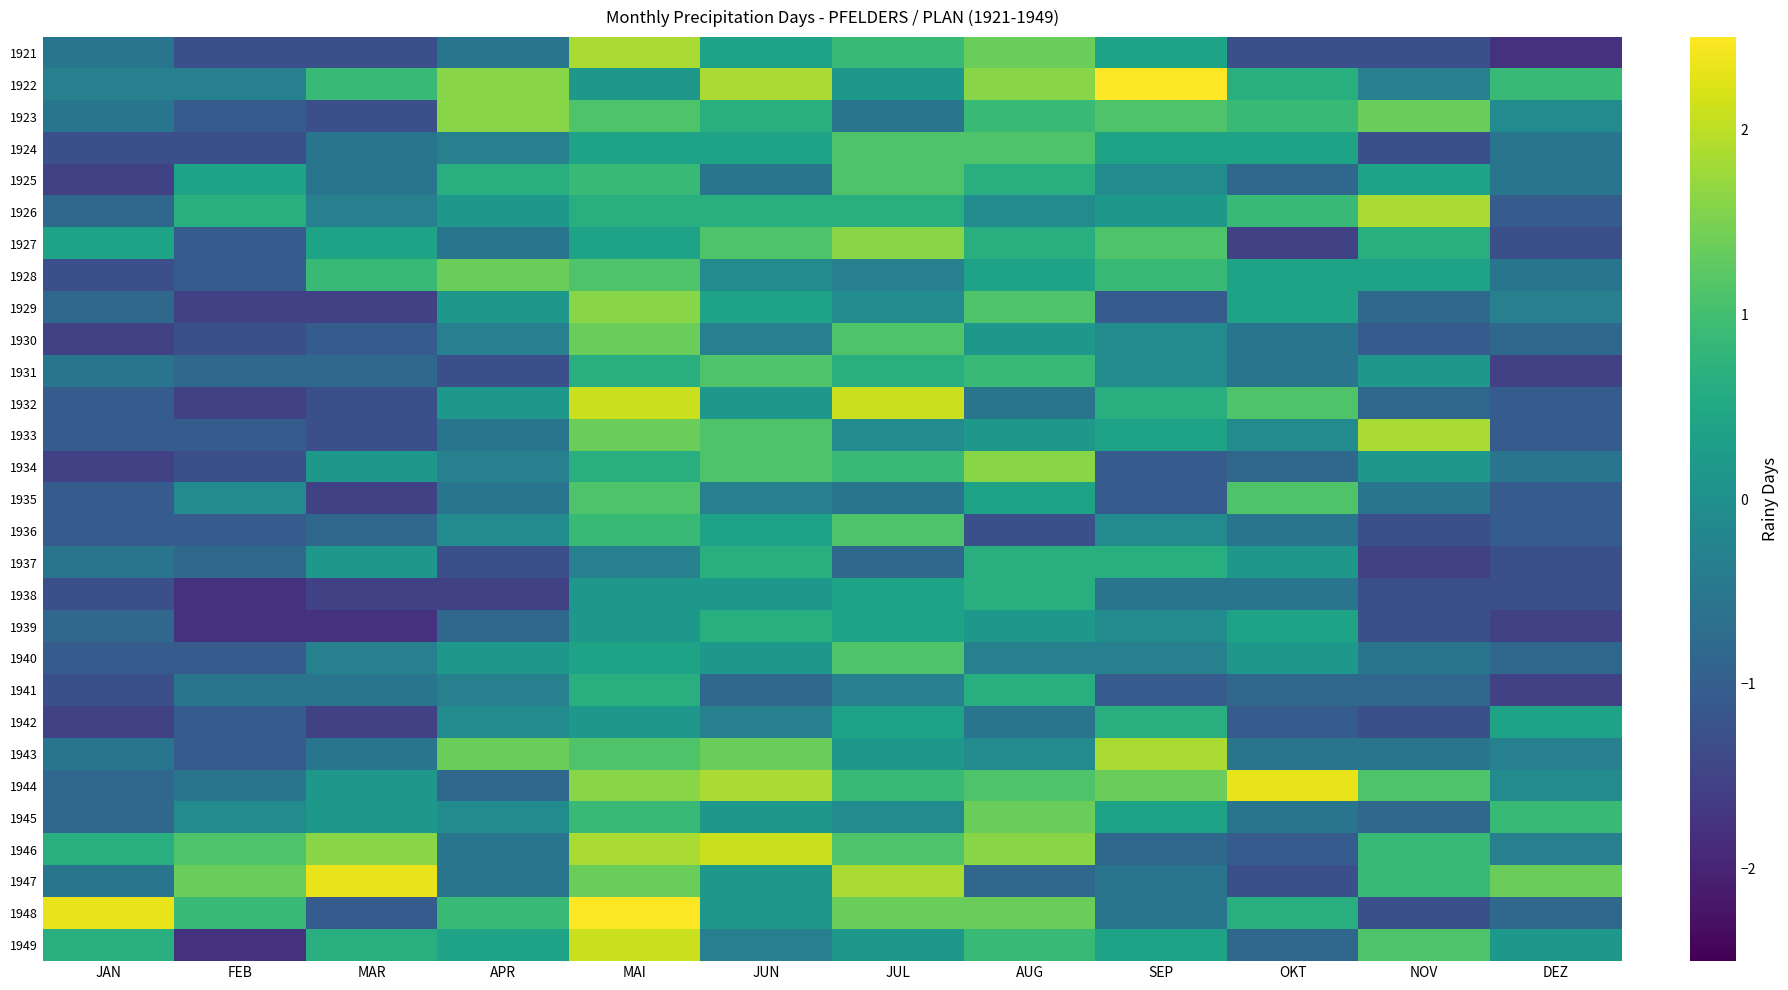

Reading left to right, extract all data points from this chart.

1921: JAN=-0.6	FEB=-1.3	MAR=-1.3	APR=-0.6	MAI=1.9	JUN=0.4	JUL=0.9	AUG=1.4	SEP=0.4	OKT=-1.3	NOV=-1.3	DEZ=-1.8
1922: JAN=-0.3	FEB=-0.3	MAR=0.9	APR=1.6	MAI=0.2	JUN=1.9	JUL=0.2	AUG=1.6	SEP=2.8	OKT=0.6	NOV=-0.3	DEZ=0.9
1923: JAN=-0.6	FEB=-1.0	MAR=-1.3	APR=1.6	MAI=1.1	JUN=0.6	JUL=-0.6	AUG=0.9	SEP=1.1	OKT=0.9	NOV=1.4	DEZ=-0.1
1924: JAN=-1.3	FEB=-1.3	MAR=-0.6	APR=-0.3	MAI=0.4	JUN=0.4	JUL=1.1	AUG=1.1	SEP=0.4	OKT=0.4	NOV=-1.3	DEZ=-0.6
1925: JAN=-1.5	FEB=0.4	MAR=-0.6	APR=0.6	MAI=0.9	JUN=-0.6	JUL=1.1	AUG=0.6	SEP=-0.1	OKT=-0.8	NOV=0.4	DEZ=-0.6
1926: JAN=-0.8	FEB=0.6	MAR=-0.3	APR=0.2	MAI=0.6	JUN=0.6	JUL=0.6	AUG=-0.1	SEP=0.2	OKT=0.9	NOV=1.9	DEZ=-1.0
1927: JAN=0.4	FEB=-1.0	MAR=0.4	APR=-0.6	MAI=0.4	JUN=1.1	JUL=1.6	AUG=0.6	SEP=1.1	OKT=-1.5	NOV=0.6	DEZ=-1.3
1928: JAN=-1.3	FEB=-1.0	MAR=0.9	APR=1.4	MAI=1.1	JUN=-0.1	JUL=-0.3	AUG=0.4	SEP=0.9	OKT=0.4	NOV=0.4	DEZ=-0.6
1929: JAN=-0.8	FEB=-1.5	MAR=-1.5	APR=0.2	MAI=1.6	JUN=0.4	JUL=-0.1	AUG=1.1	SEP=-1.0	OKT=0.4	NOV=-0.8	DEZ=-0.3
1930: JAN=-1.5	FEB=-1.3	MAR=-1.0	APR=-0.3	MAI=1.4	JUN=-0.3	JUL=1.1	AUG=0.2	SEP=-0.1	OKT=-0.6	NOV=-1.0	DEZ=-0.8
1931: JAN=-0.6	FEB=-0.8	MAR=-0.8	APR=-1.3	MAI=0.6	JUN=1.1	JUL=0.6	AUG=0.9	SEP=-0.1	OKT=-0.6	NOV=0.2	DEZ=-1.5
1932: JAN=-1.0	FEB=-1.5	MAR=-1.3	APR=0.2	MAI=2.1	JUN=0.2	JUL=2.1	AUG=-0.6	SEP=0.6	OKT=1.1	NOV=-0.8	DEZ=-1.0
1933: JAN=-1.0	FEB=-1.0	MAR=-1.3	APR=-0.6	MAI=1.4	JUN=1.1	JUL=-0.1	AUG=0.2	SEP=0.4	OKT=-0.1	NOV=1.9	DEZ=-1.0
1934: JAN=-1.5	FEB=-1.3	MAR=0.2	APR=-0.3	MAI=0.6	JUN=1.1	JUL=0.9	AUG=1.6	SEP=-1.0	OKT=-0.8	NOV=0.2	DEZ=-0.6
1935: JAN=-1.0	FEB=-0.1	MAR=-1.5	APR=-0.6	MAI=1.1	JUN=-0.3	JUL=-0.6	AUG=0.4	SEP=-1.0	OKT=1.1	NOV=-0.6	DEZ=-1.0
1936: JAN=-1.0	FEB=-1.0	MAR=-0.8	APR=-0.1	MAI=0.9	JUN=0.4	JUL=1.1	AUG=-1.3	SEP=-0.1	OKT=-0.6	NOV=-1.3	DEZ=-1.0
1937: JAN=-0.6	FEB=-0.8	MAR=0.2	APR=-1.3	MAI=-0.3	JUN=0.6	JUL=-0.8	AUG=0.6	SEP=0.6	OKT=0.2	NOV=-1.5	DEZ=-1.3
1938: JAN=-1.3	FEB=-1.8	MAR=-1.5	APR=-1.5	MAI=0.2	JUN=0.2	JUL=0.4	AUG=0.6	SEP=-0.6	OKT=-0.6	NOV=-1.3	DEZ=-1.3
1939: JAN=-0.8	FEB=-1.8	MAR=-1.8	APR=-0.8	MAI=0.2	JUN=0.6	JUL=0.4	AUG=0.2	SEP=-0.1	OKT=0.4	NOV=-1.3	DEZ=-1.5
1940: JAN=-1.0	FEB=-1.0	MAR=-0.3	APR=0.2	MAI=0.4	JUN=0.2	JUL=1.1	AUG=-0.3	SEP=-0.3	OKT=0.2	NOV=-0.6	DEZ=-0.8
1941: JAN=-1.3	FEB=-0.6	MAR=-0.6	APR=-0.3	MAI=0.6	JUN=-0.8	JUL=-0.3	AUG=0.6	SEP=-1.0	OKT=-0.8	NOV=-0.8	DEZ=-1.5
1942: JAN=-1.5	FEB=-1.0	MAR=-1.5	APR=-0.1	MAI=0.2	JUN=-0.3	JUL=0.4	AUG=-0.6	SEP=0.6	OKT=-1.0	NOV=-1.3	DEZ=0.4
1943: JAN=-0.6	FEB=-1.0	MAR=-0.6	APR=1.4	MAI=1.1	JUN=1.4	JUL=0.2	AUG=-0.1	SEP=1.9	OKT=-0.6	NOV=-0.6	DEZ=-0.3
1944: JAN=-0.8	FEB=-0.6	MAR=0.2	APR=-0.8	MAI=1.6	JUN=1.9	JUL=0.9	AUG=1.1	SEP=1.4	OKT=2.3	NOV=1.1	DEZ=-0.1
1945: JAN=-0.8	FEB=-0.1	MAR=0.2	APR=-0.1	MAI=0.9	JUN=0.2	JUL=-0.1	AUG=1.4	SEP=0.4	OKT=-0.6	NOV=-0.8	DEZ=0.9
1946: JAN=0.6	FEB=1.1	MAR=1.6	APR=-0.6	MAI=1.9	JUN=2.1	JUL=1.1	AUG=1.6	SEP=-0.8	OKT=-1.0	NOV=0.9	DEZ=-0.3
1947: JAN=-0.6	FEB=1.4	MAR=2.3	APR=-0.6	MAI=1.4	JUN=0.2	JUL=1.9	AUG=-0.8	SEP=-0.6	OKT=-1.3	NOV=0.9	DEZ=1.4
1948: JAN=2.3	FEB=0.9	MAR=-1.0	APR=0.9	MAI=2.6	JUN=0.2	JUL=1.4	AUG=1.4	SEP=-0.6	OKT=0.6	NOV=-1.3	DEZ=-0.8
1949: JAN=0.6	FEB=-1.8	MAR=0.6	APR=0.4	MAI=2.1	JUN=-0.3	JUL=0.2	AUG=0.9	SEP=0.4	OKT=-0.8	NOV=1.1	DEZ=0.2